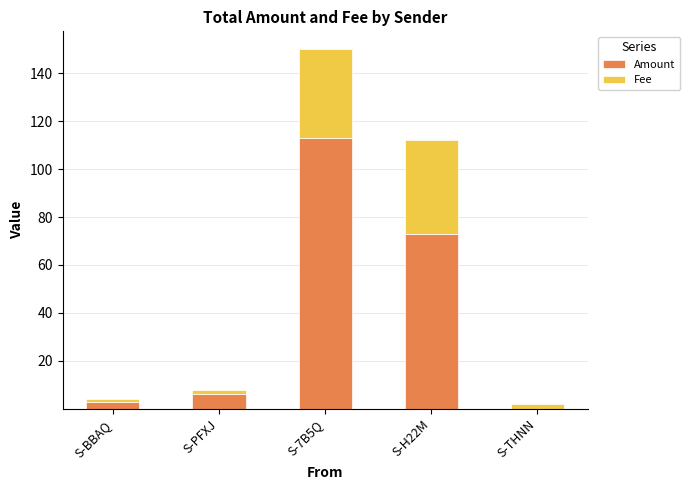

Where is Amount nearest to the value 56?

S-H22M